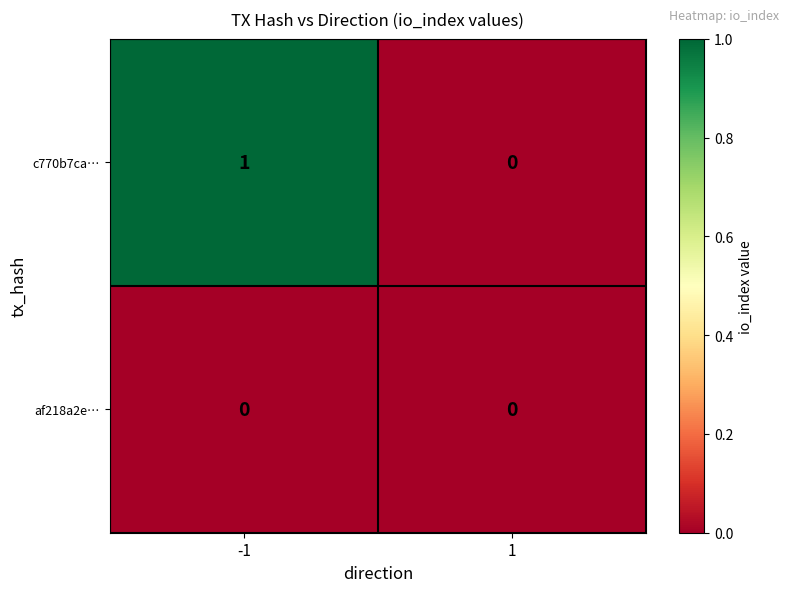

Rank the series by their average value, from highest to lowest.

c770b7ca…, af218a2e…